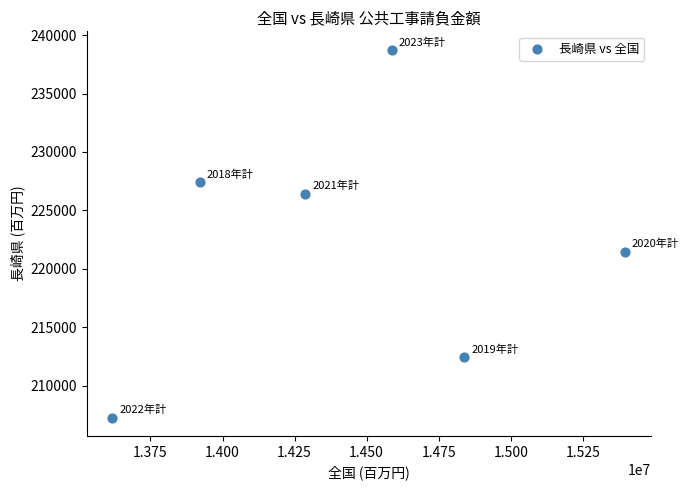

What is the average Y value?

222302